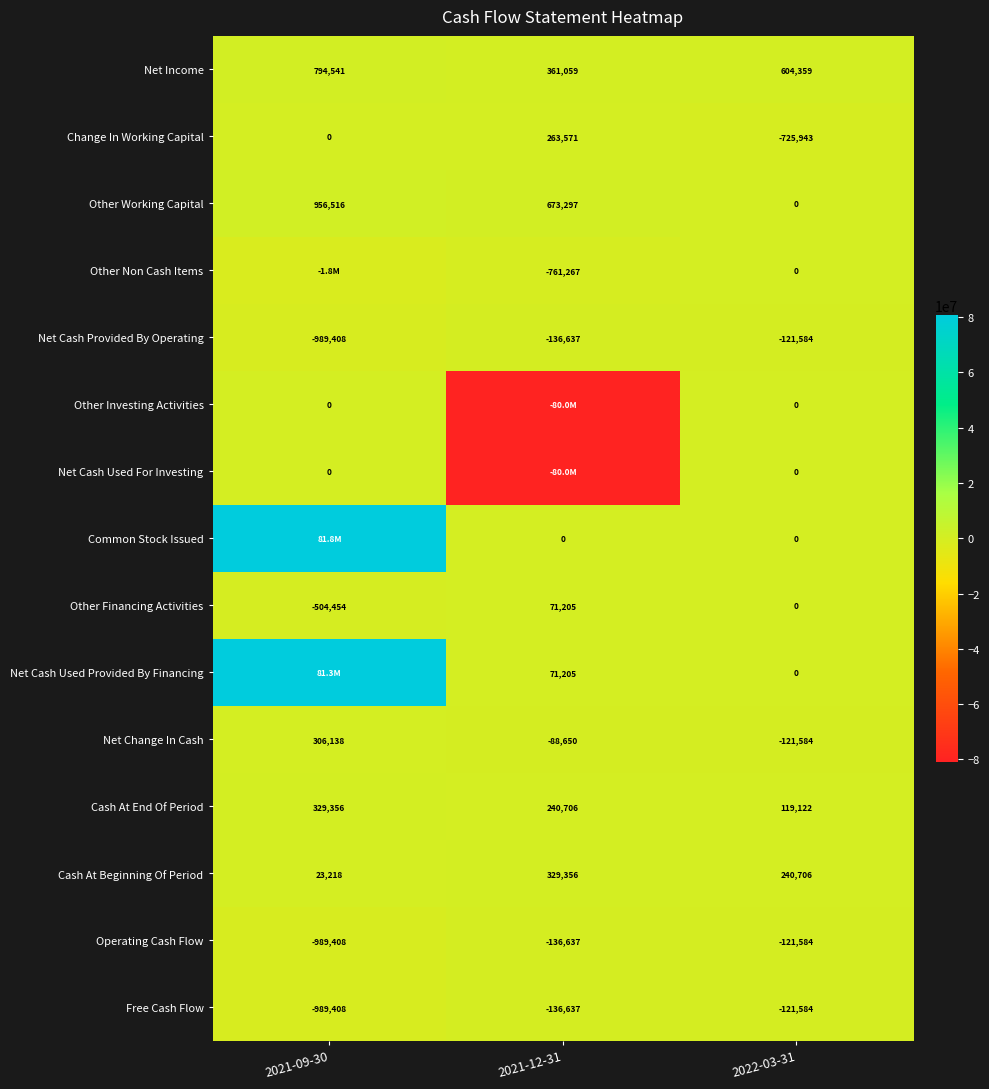

At which label is Operating Cash Flow closest to -555496?

2021-12-31